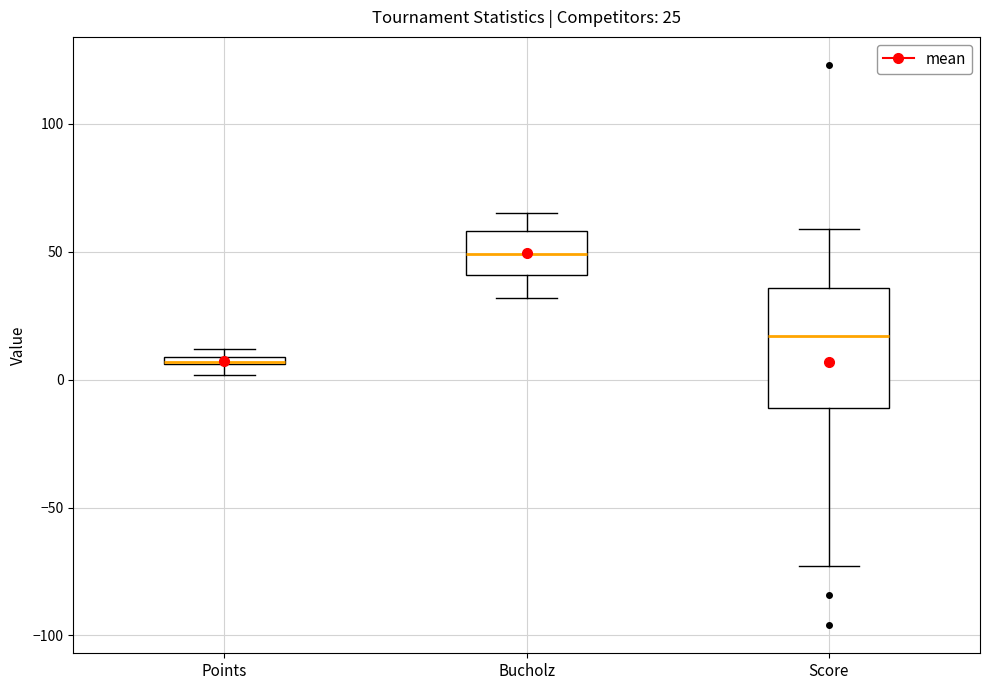

Which box has the highest median line?

Bucholz